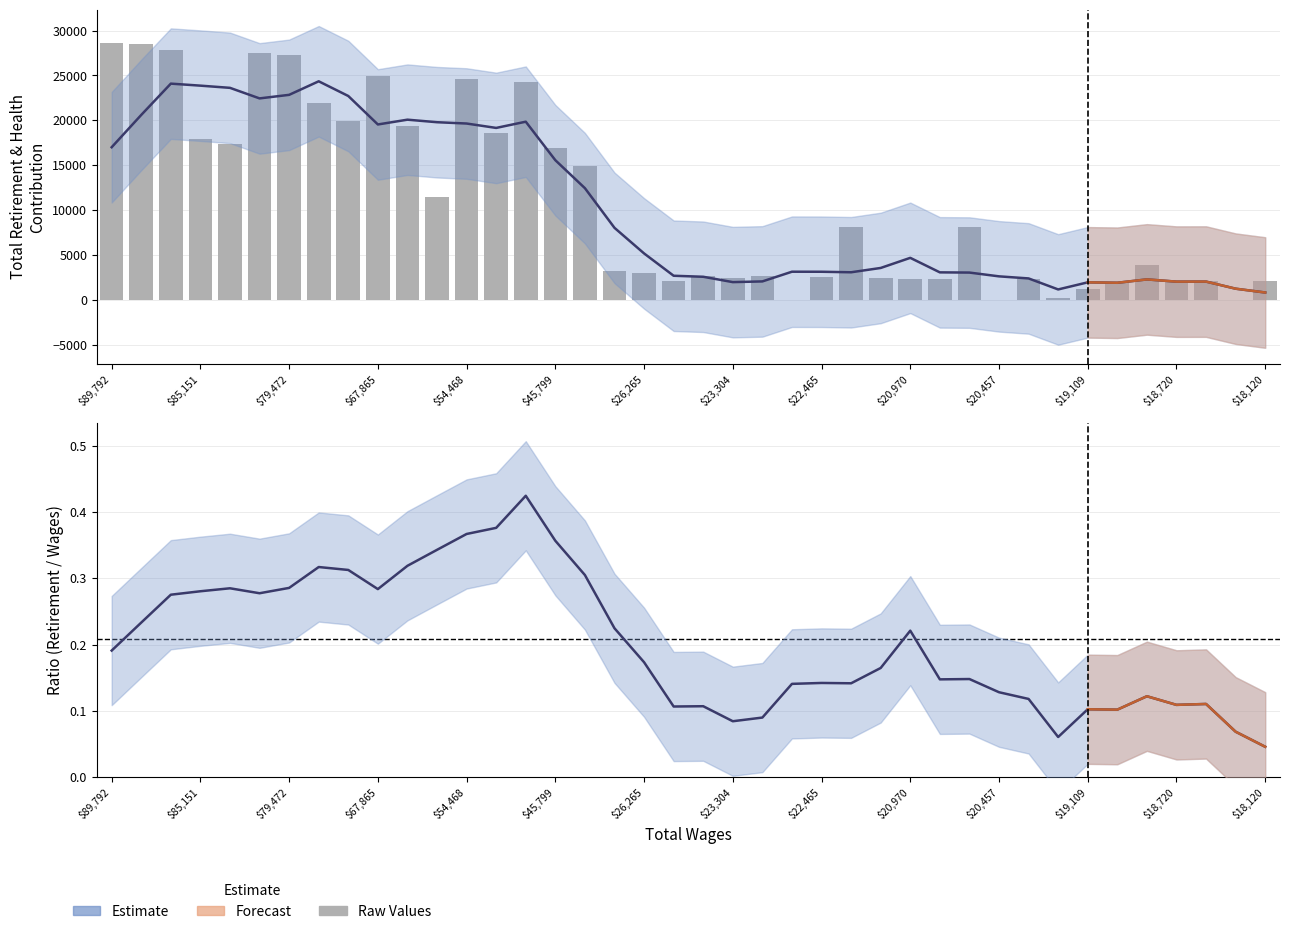

What is the change in value from 25183 to 23013?

+486